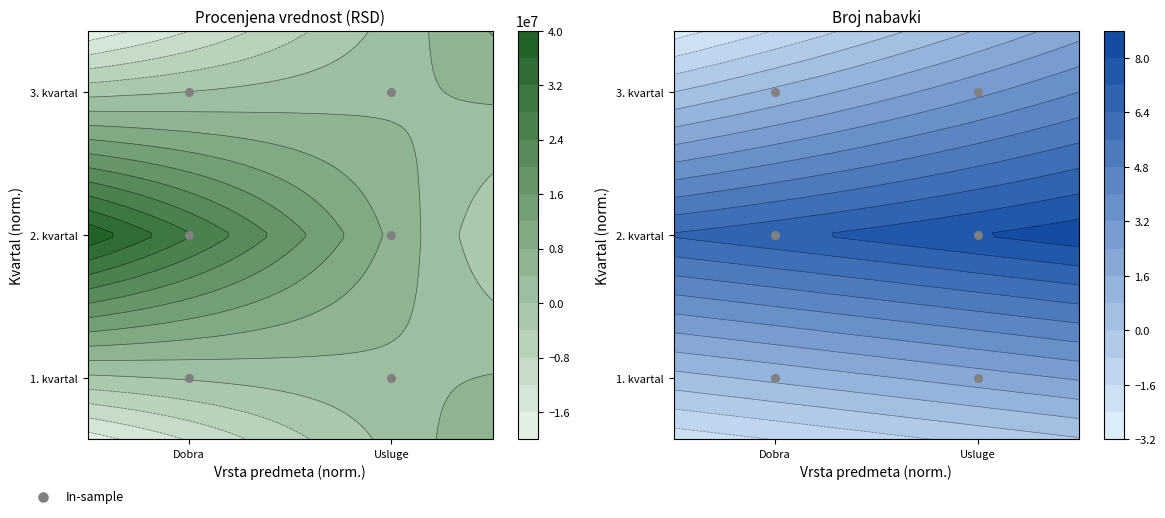

Where is the data nearest to the value 0?

Dobra